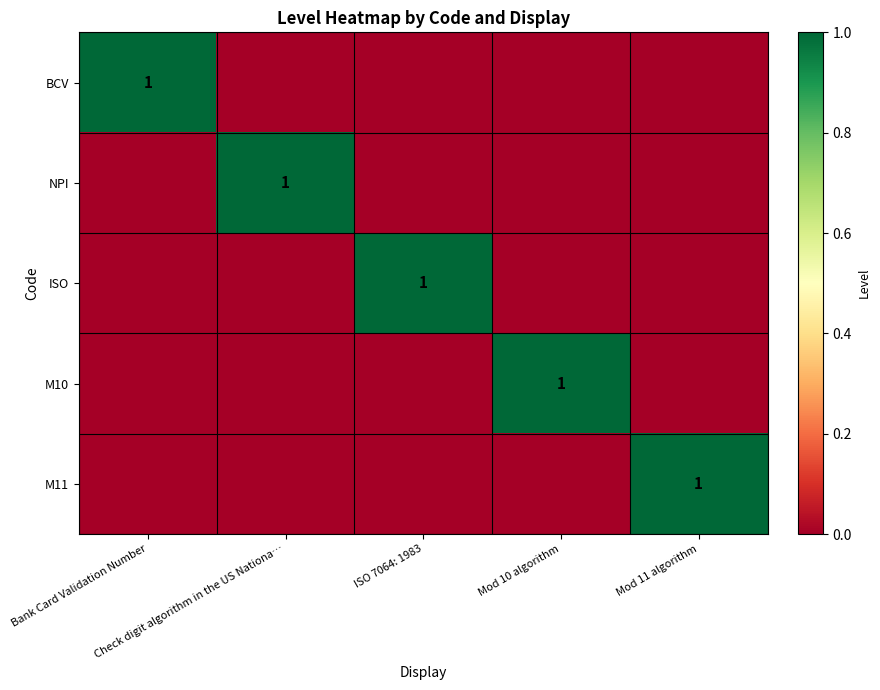

Is the value of BCV at ISO 7064: 1983 greater than the value of ISO at Check digit algorithm in the US Nationa…?

No